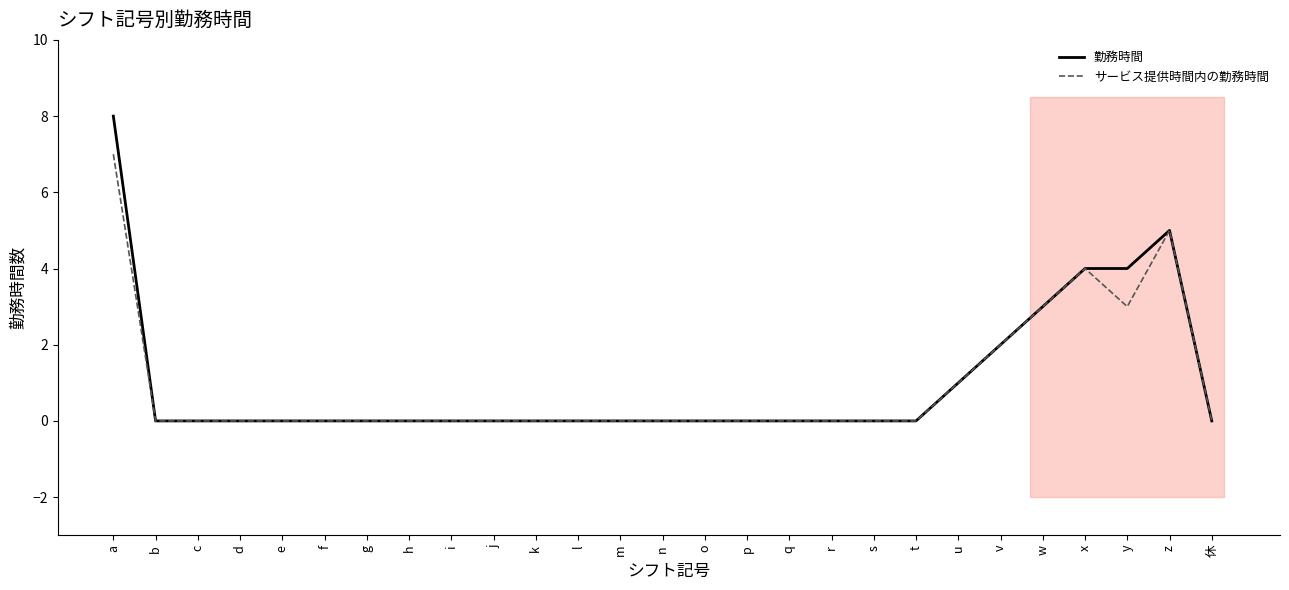

What is the label of the 9th point from the right?

s